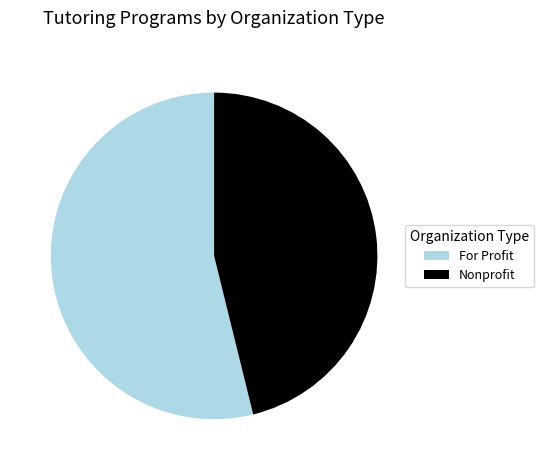

Combined, do For Profit and Nonprofit account for over 50%?

Yes